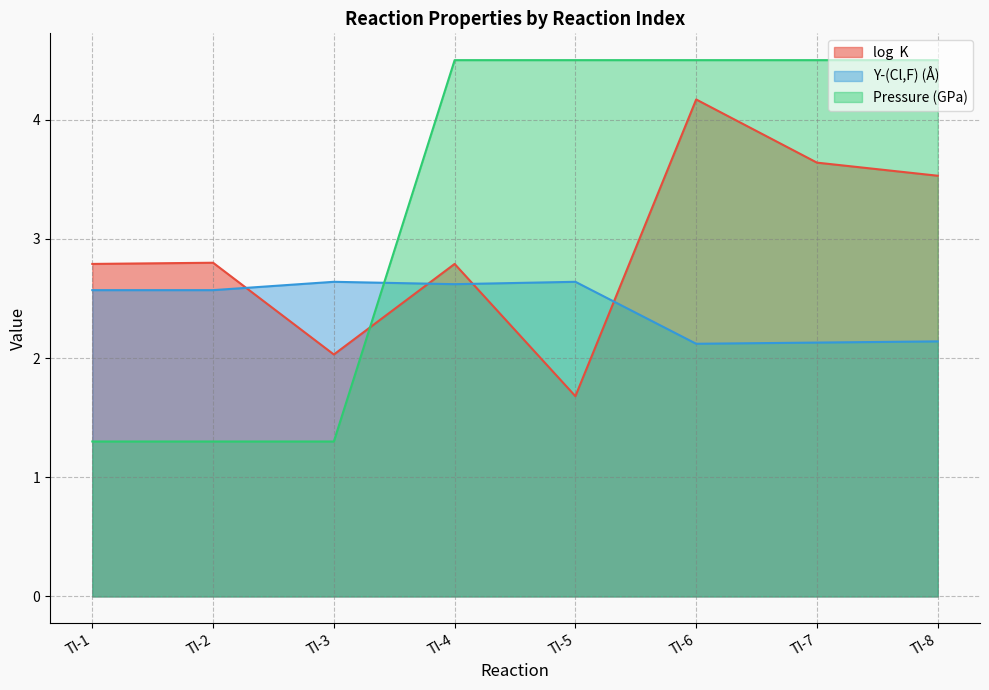

List the series in order of their overall mean, highest first.

Pressure (GPa), log  K, Y-(Cl,F) (Å)